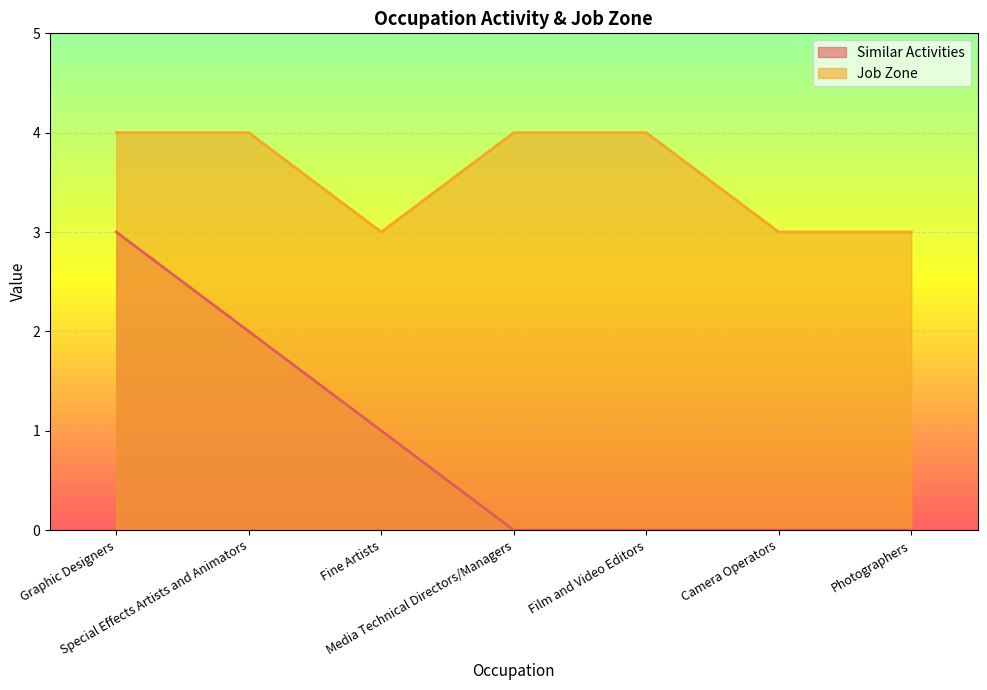

How many values in the Job Zone series are below 4?

3